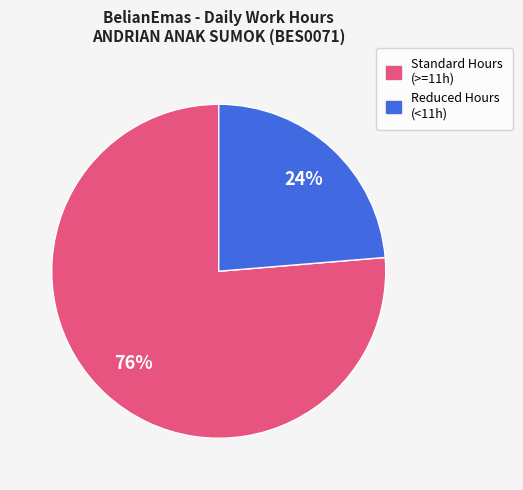

To the nearest percent, what is the average slice percentage?

50%